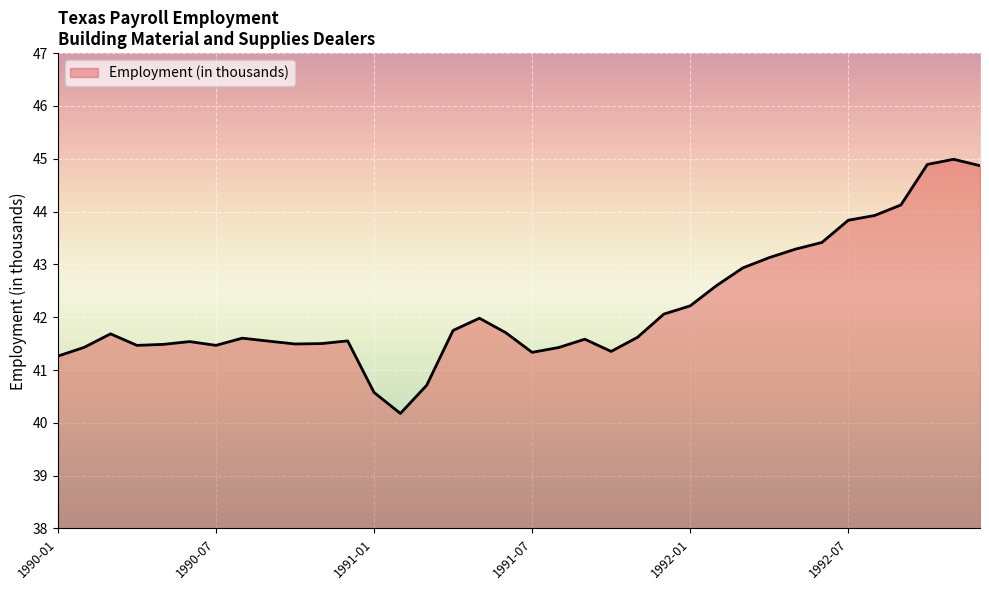

What is the greatest value displayed?

45.0